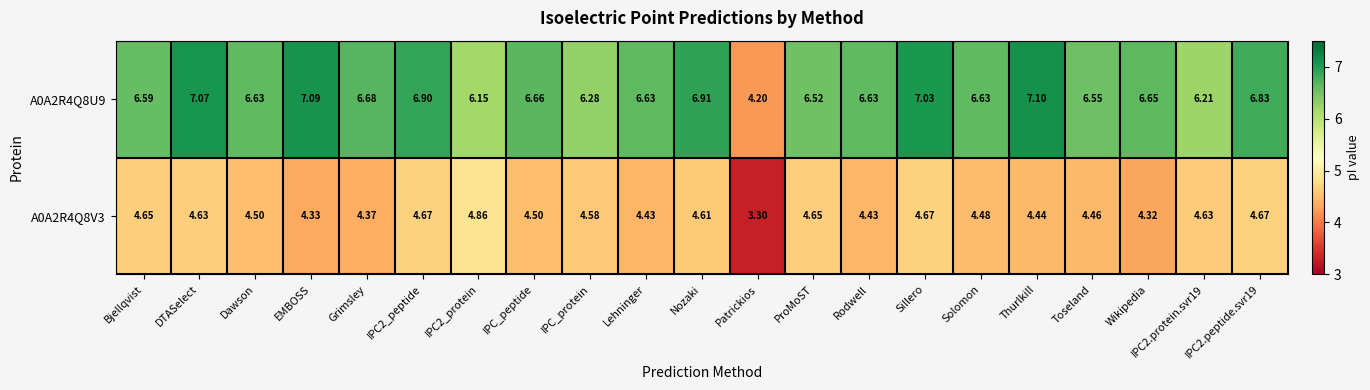

List the series in order of their peak value, highest first.

A0A2R4Q8U9, A0A2R4Q8V3